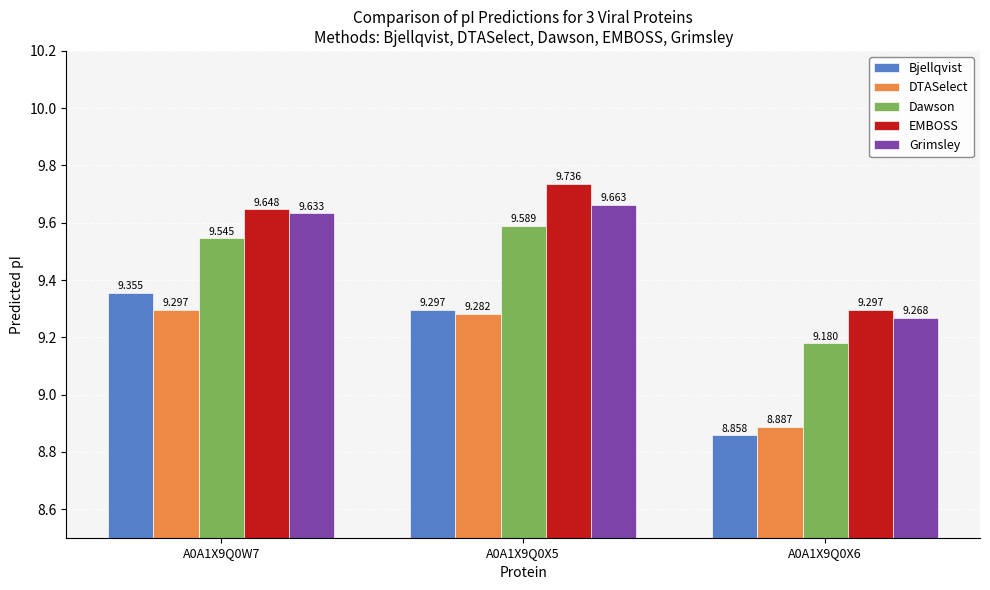

The value of Dawson at A0A1X9Q0X5 is 3.8. True or false?

False